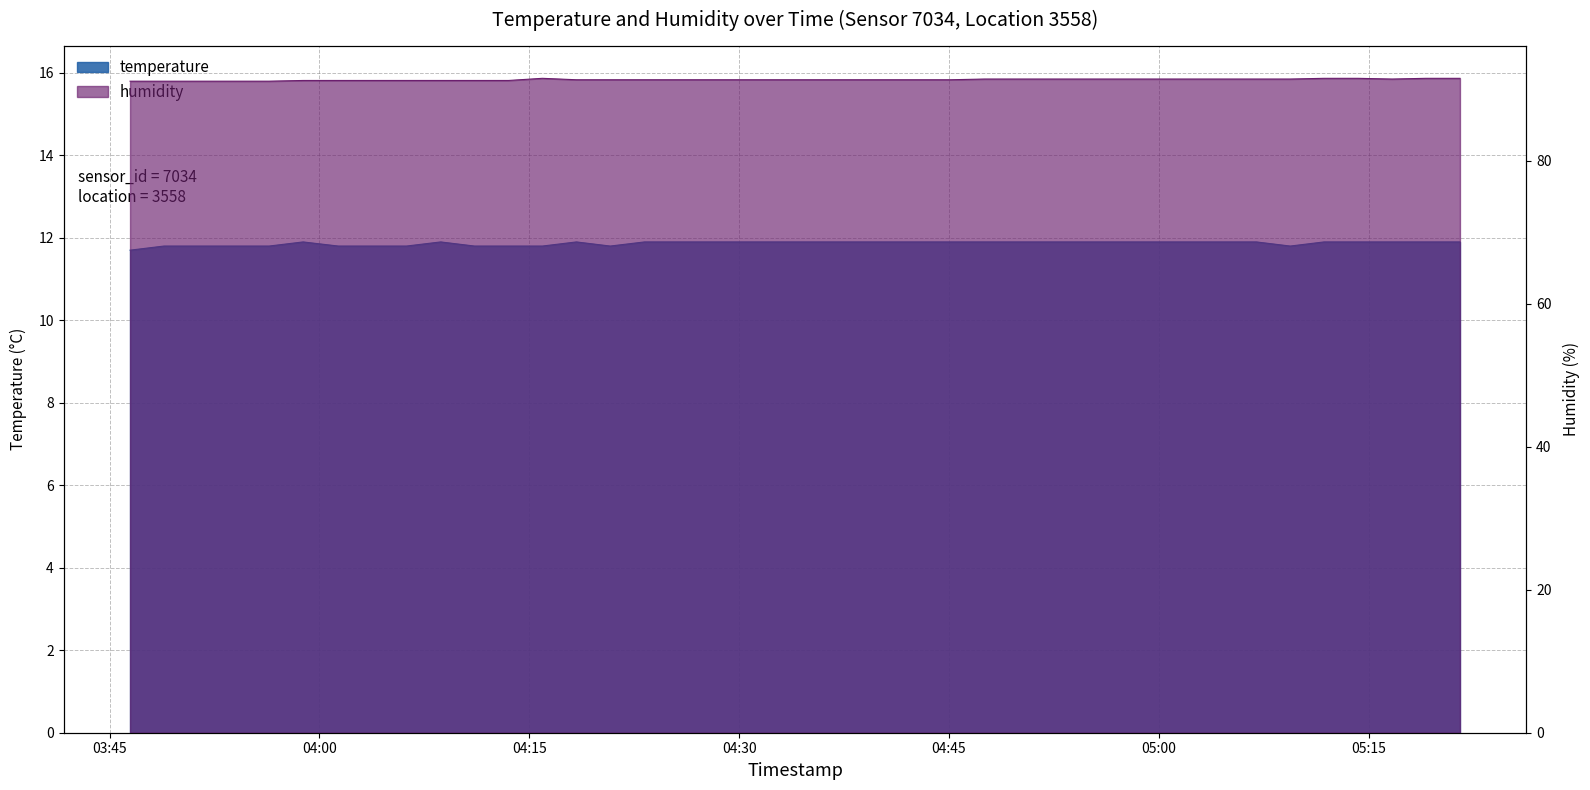

What are all the series names shown in the legend?

temperature, humidity